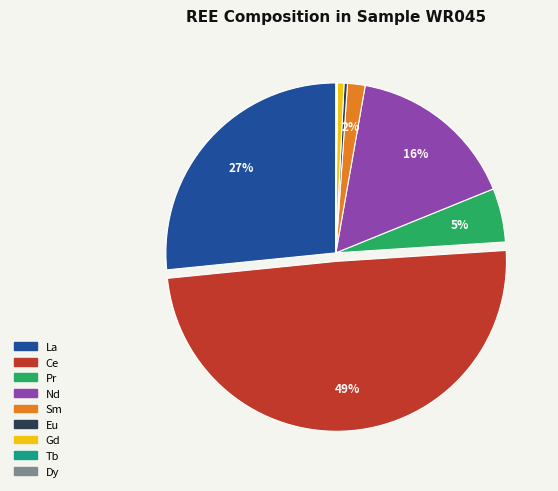

Does Nd account for over 50% of the chart?

No